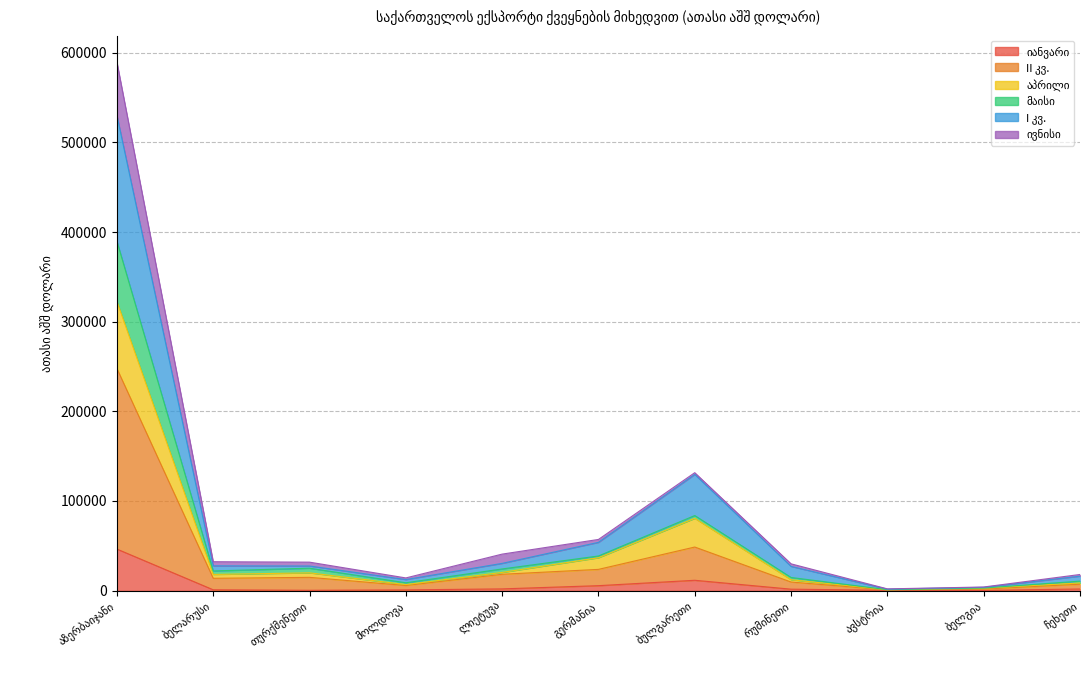

True or false: მაისი and II კვ. cross at least once.

False